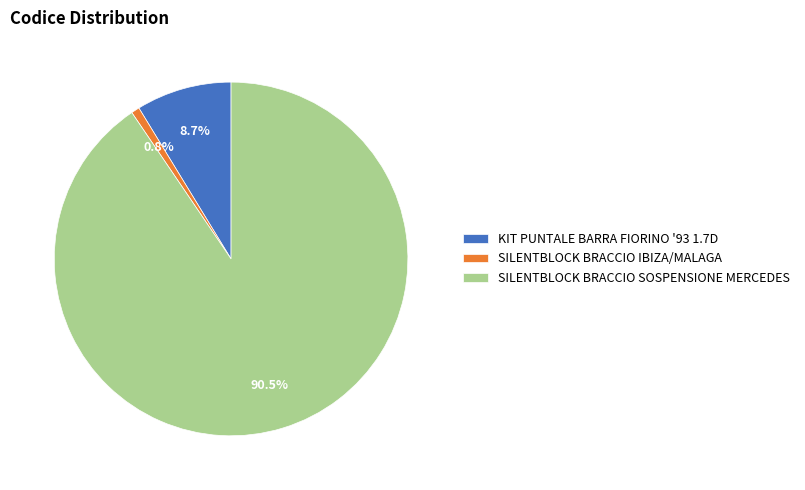

Which slice is the smallest?

SILENTBLOCK BRACCIO IBIZA/MALAGA